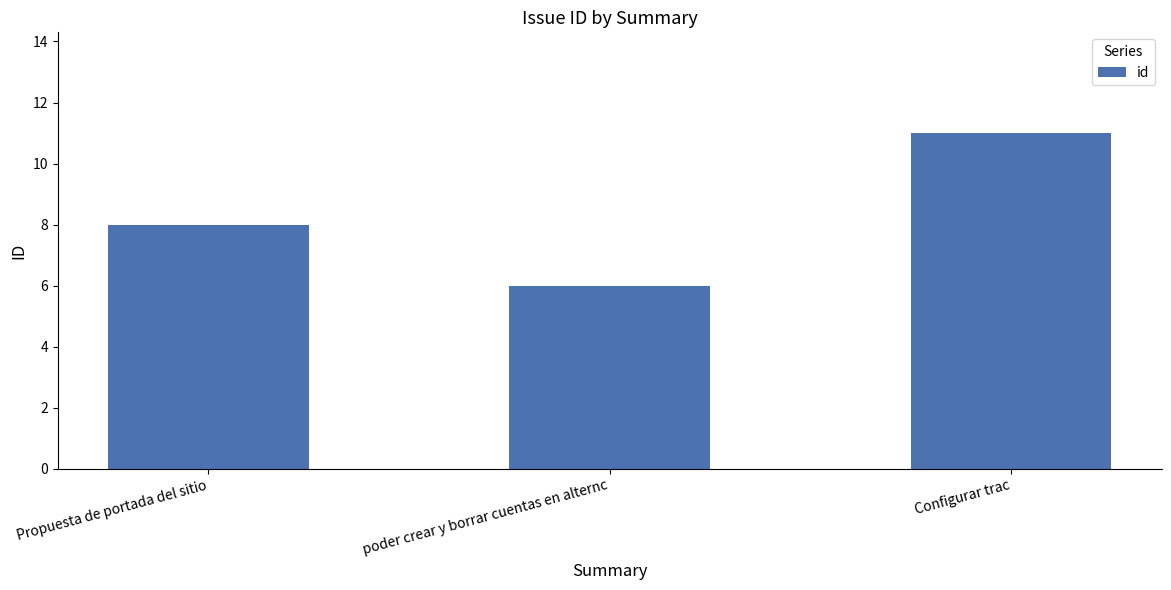

Rank the categories by value from highest to lowest.

Configurar trac, Propuesta de portada del sitio, poder crear y borrar cuentas en alternc